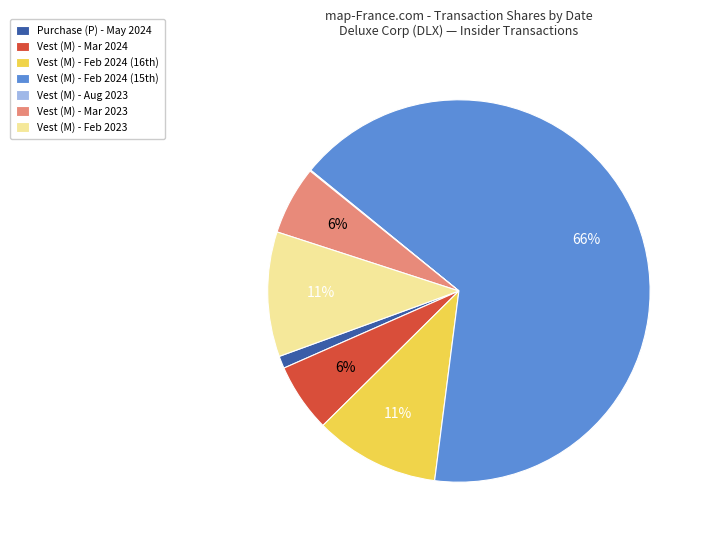

To the nearest percent, what portion does Purchase (P) - May 2024 represent?

1%